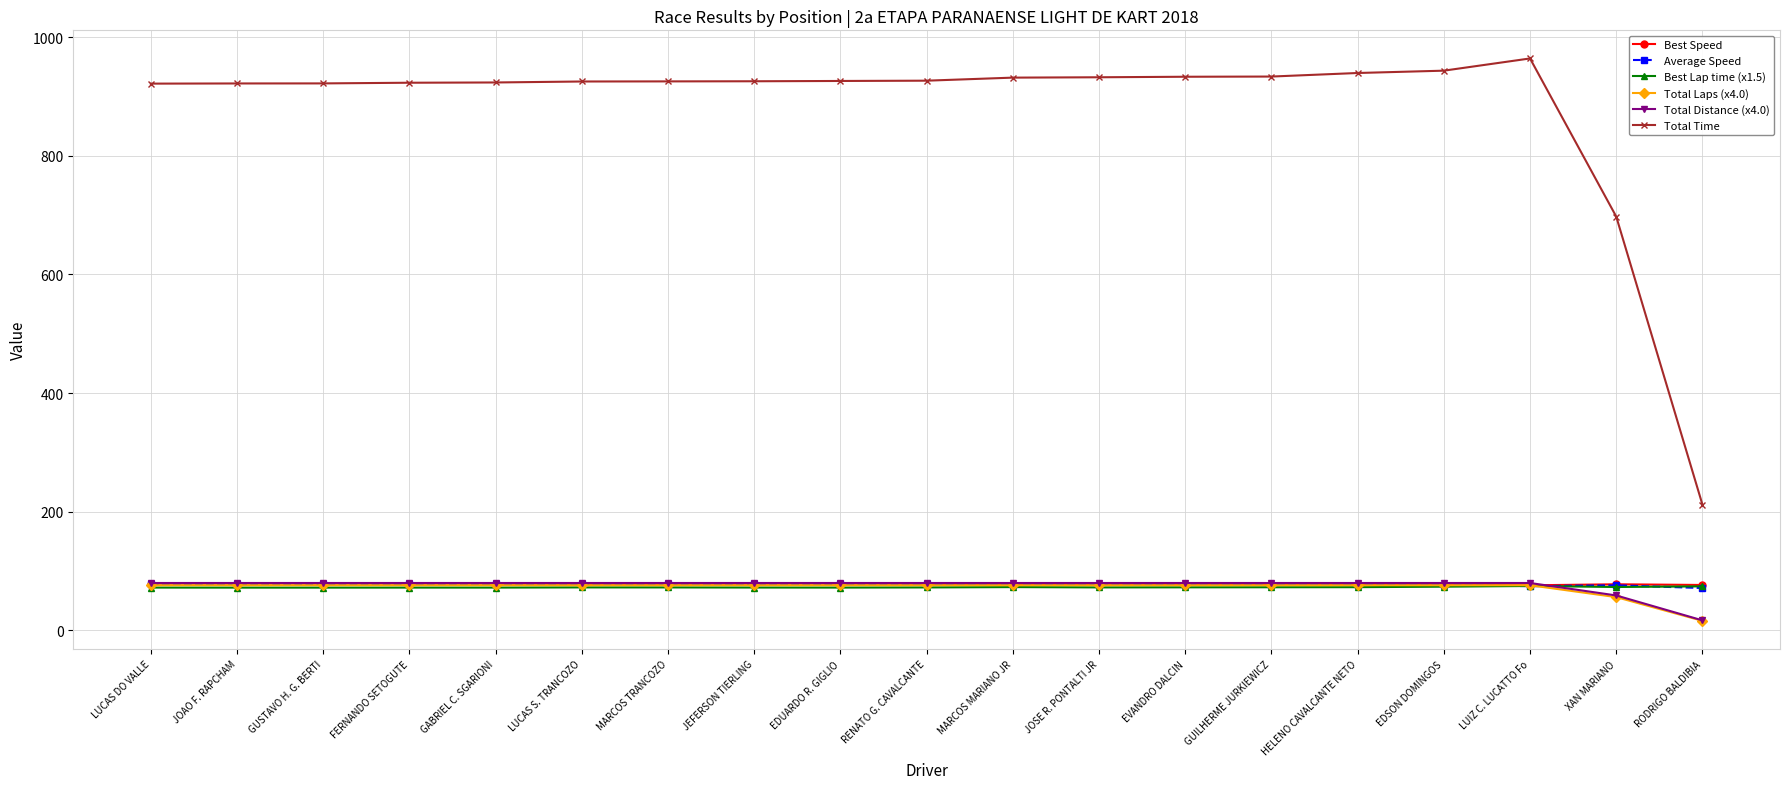

Between which two adjacent categories do Total Distance (x4.0) and Best Lap time (x1.5) first intersect?

LUIZ C. LUCATTO Fo and XAN MARIANO